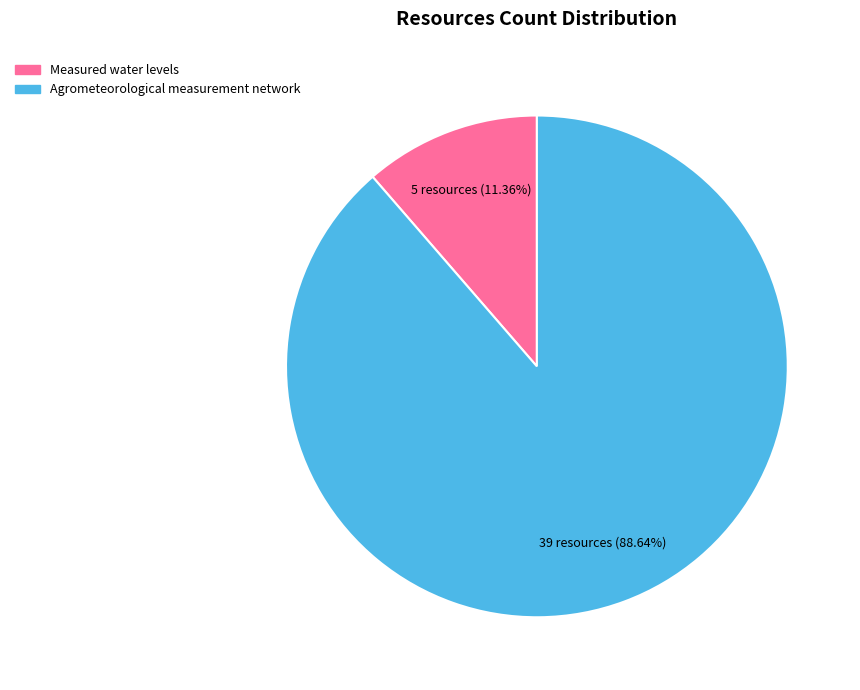

What percentage do Measured water levels and Agrometeorological measurement network together represent?

100.0%